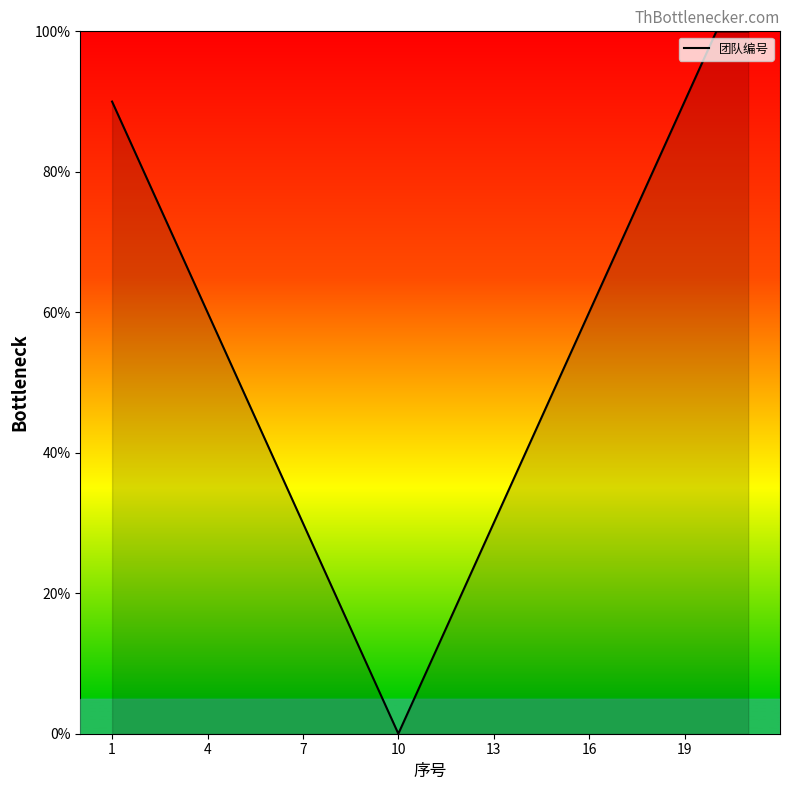

What is the maximum value shown in the chart?

100.0